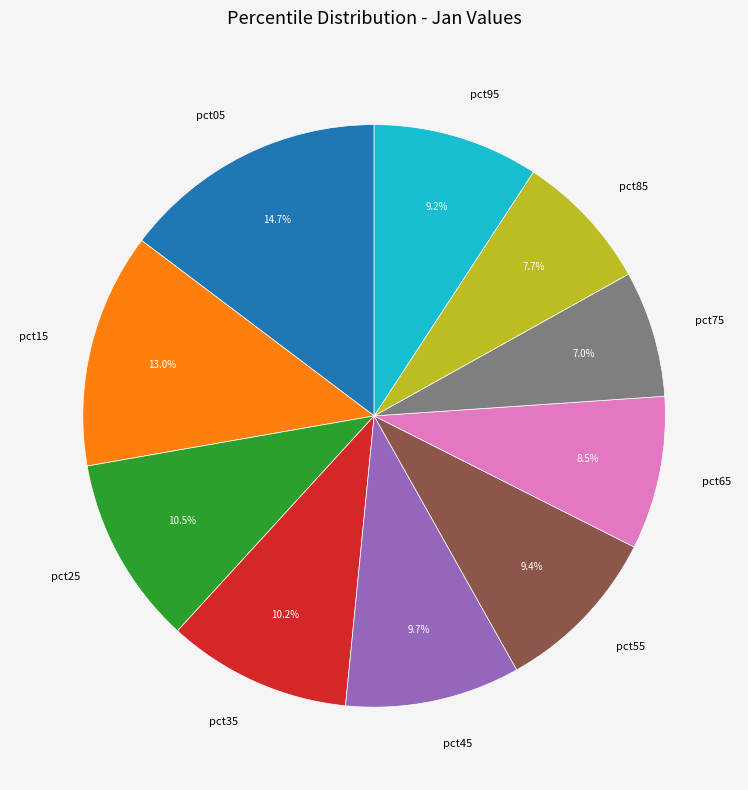

Is it true that pct35 is 18% of the pie?

False